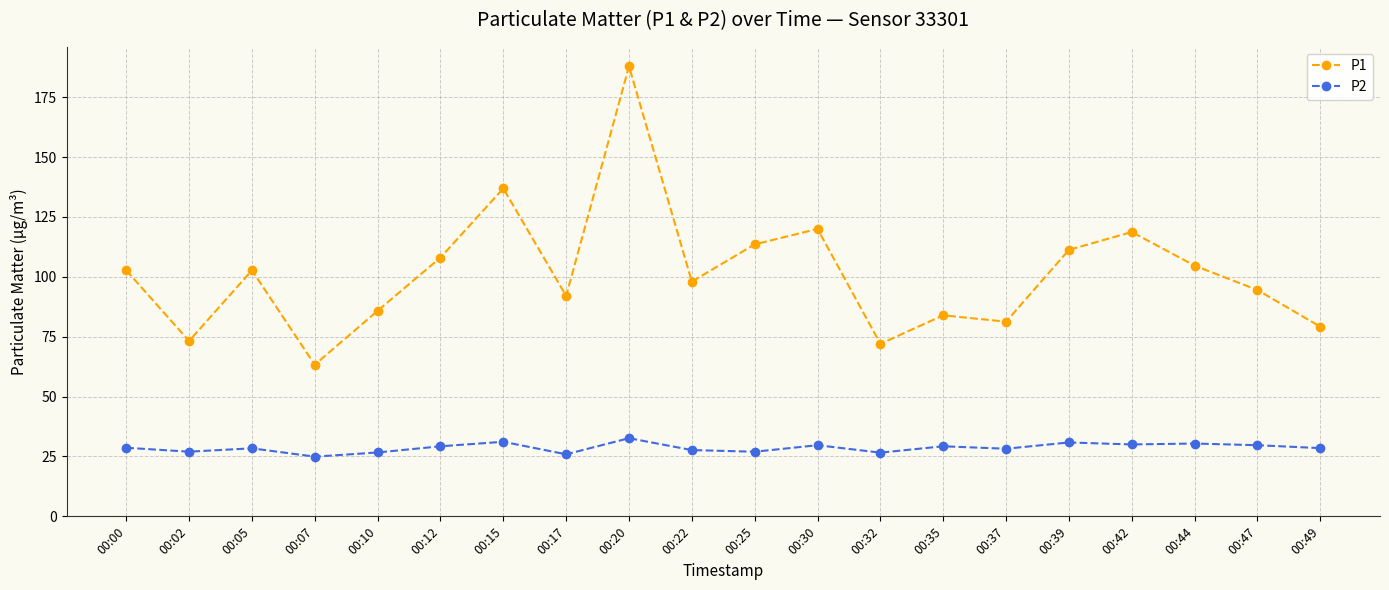

True or false: P2 and P1 cross at least once.

False